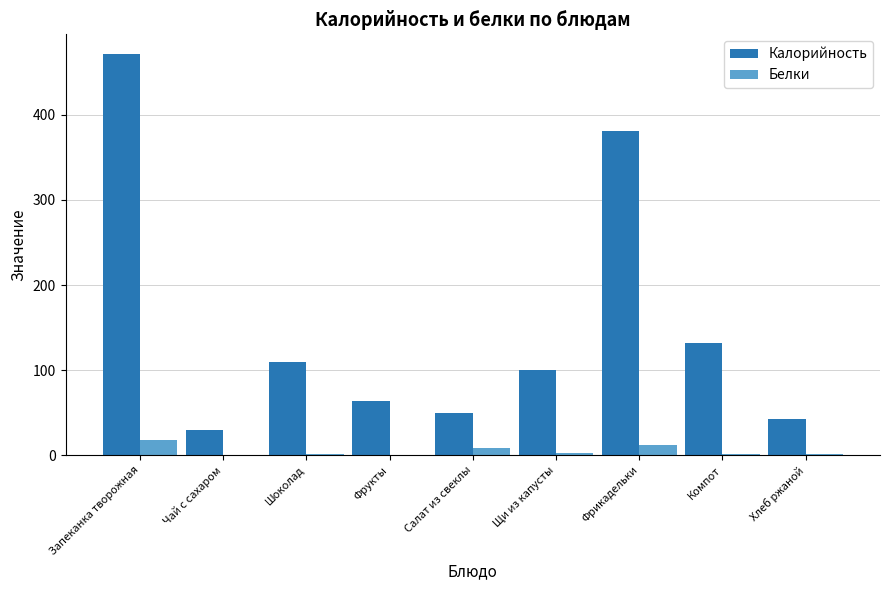

The value of Калорийность at Щи из капусты is 65.6. True or false?

False